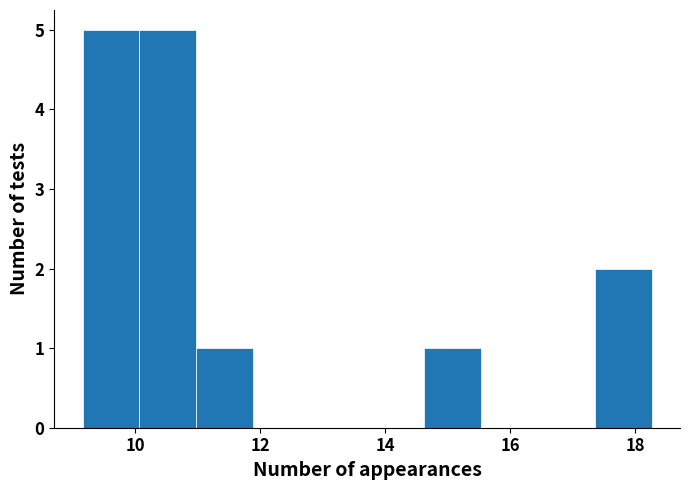

Reading left to right, list every bar in this chart as the range it spans on the x-axis followed by its height. Neither the bar edges nor the heights are printed on the chart, so give them approximately, as read against the axes.

9.2 to 10.0: 5
10.0 to 11.0: 5
11.0 to 11.8: 1
11.8 to 12.8: 0
12.8 to 13.8: 0
13.8 to 14.6: 0
14.6 to 15.6: 1
15.6 to 16.4: 0
16.4 to 17.4: 0
17.4 to 18.2: 2